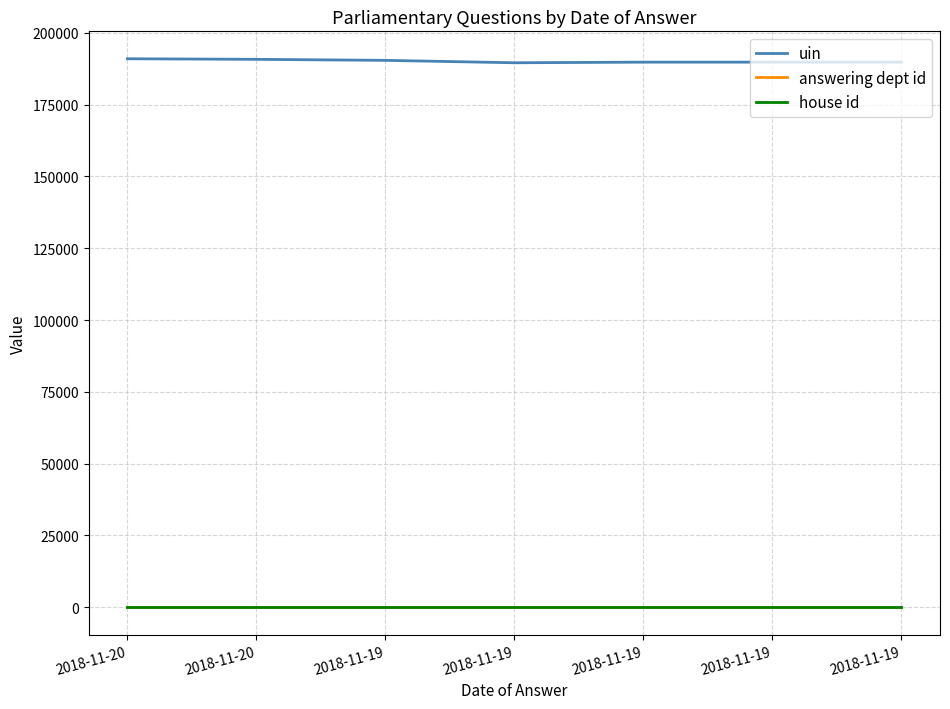

What are all the series names shown in the legend?

uin, answering dept id, house id